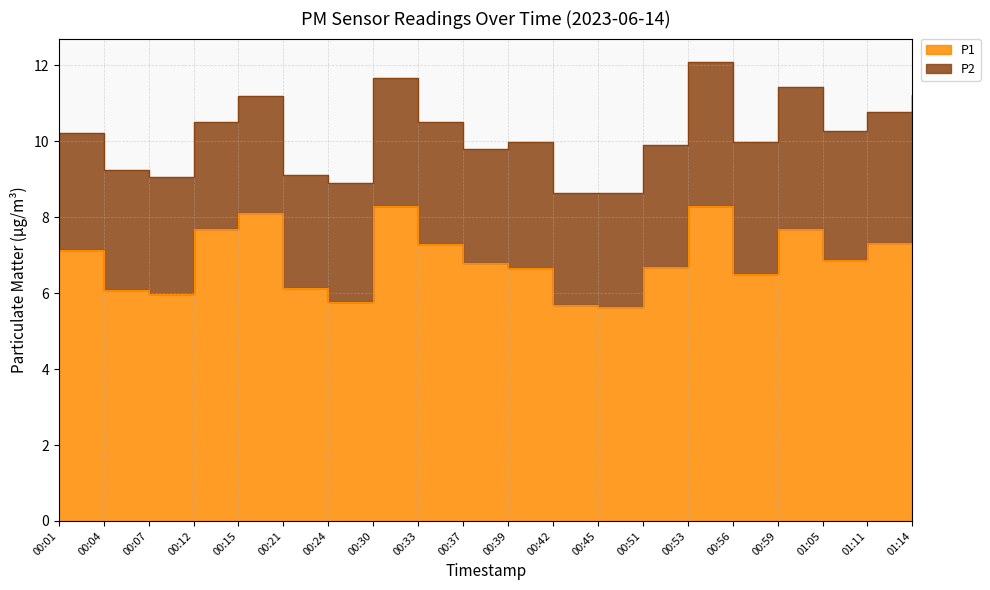

What is the sum of all values?

138.2